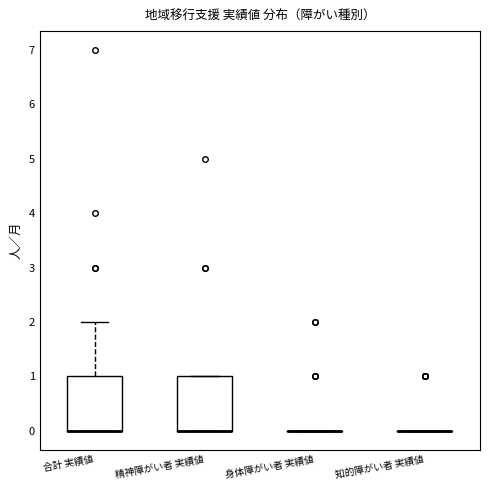

Reading left to right, read every box against the y-axis: the position of its median line, the range the box covers, and the ends of its whiskers. The values are not printed on the chart, so give them approximately, as read against the axis.

合計 実績値: median 0 (drawn on the box's lower edge), box 0 to 1, whiskers 0 to 2
精神障がい者 実績値: median 0 (drawn on the box's lower edge), box 0 to 1, whiskers 0 to 1
身体障がい者 実績値: box collapsed to a line at 0, whiskers 0 to 0
知的障がい者 実績値: box collapsed to a line at 0, whiskers 0 to 0